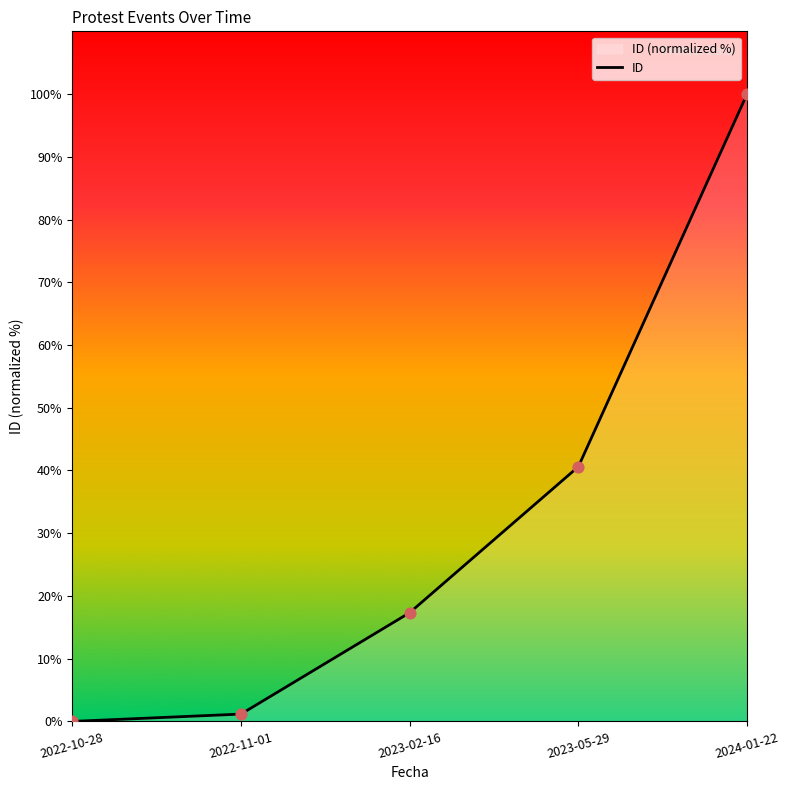

What is the change in value from 2023-02-16 to 2024-01-22?

+82.7